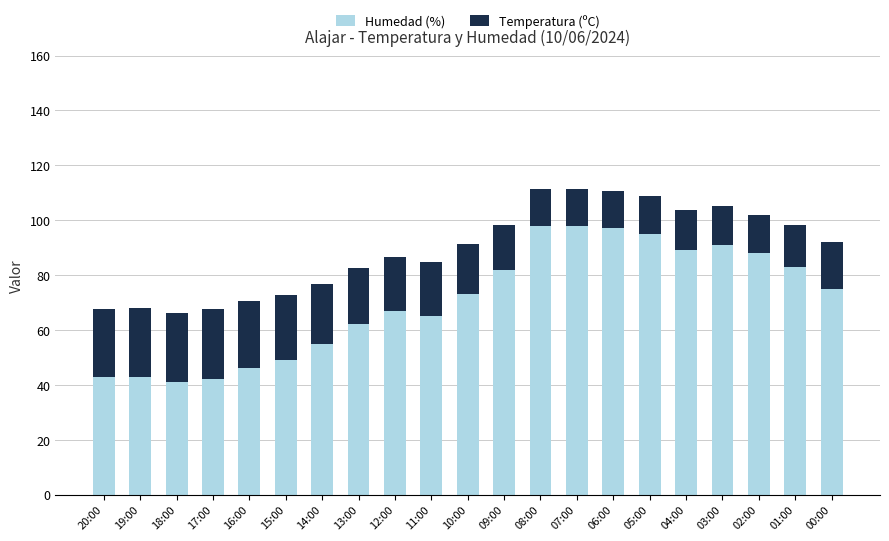

The Humedad (%) series shows 46.0 at 16:00. True or false?

True